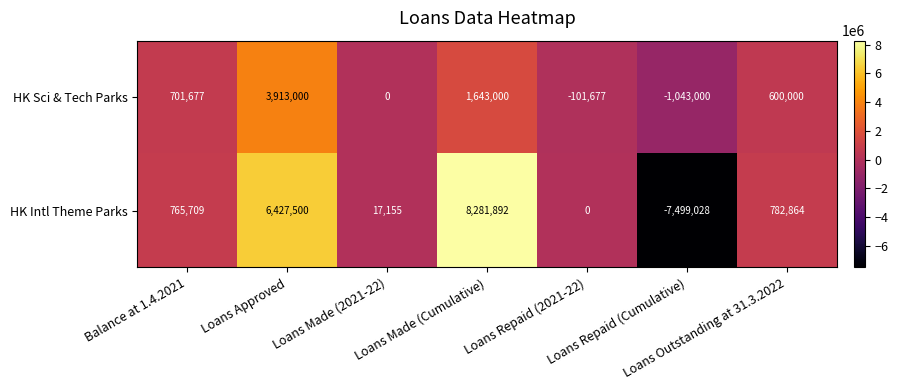

List the series in order of their overall mean, highest first.

HK Intl Theme Parks, HK Sci & Tech Parks